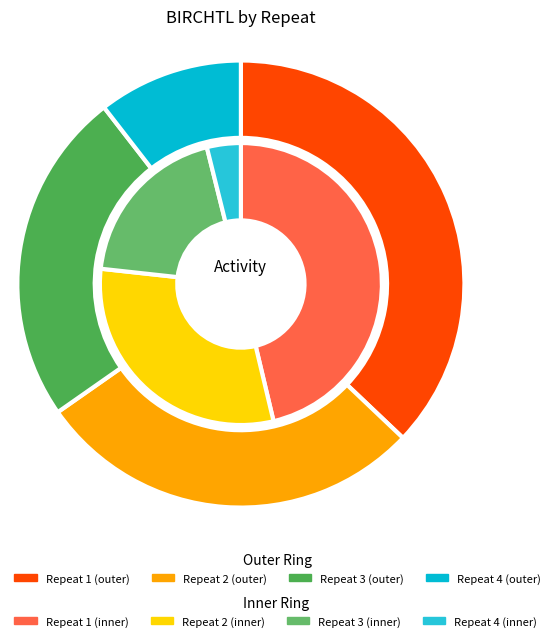

To the nearest percent, what is the difference between the REPEAT 1 and REPEAT 3 slice percentages?

13%